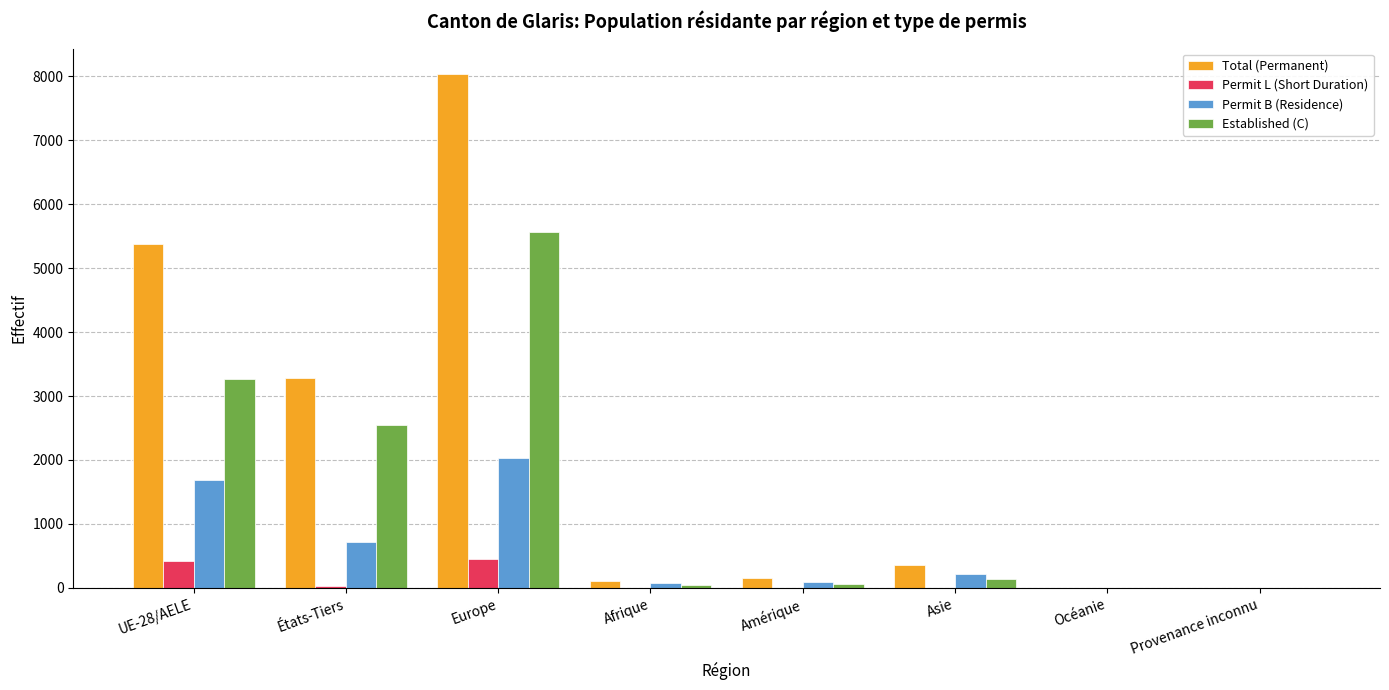

Where is Permit B (Residence) nearest to the value 1014?

États-Tiers